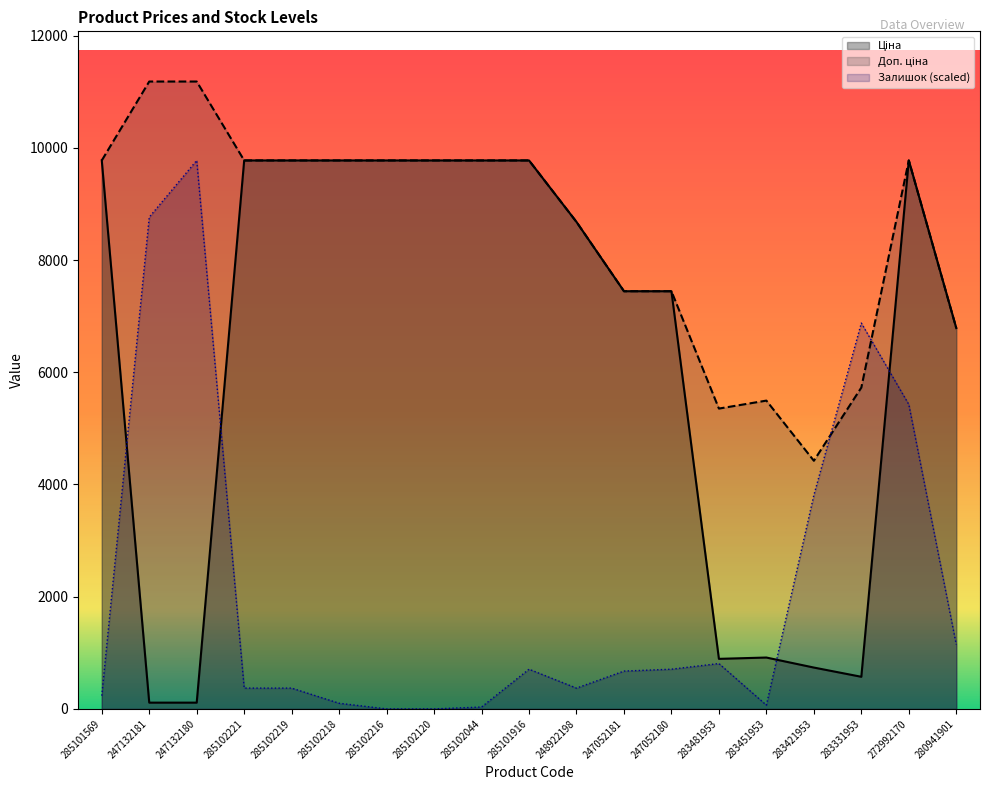

What is the spread (max minus min) of values at 247052180?

6736.7